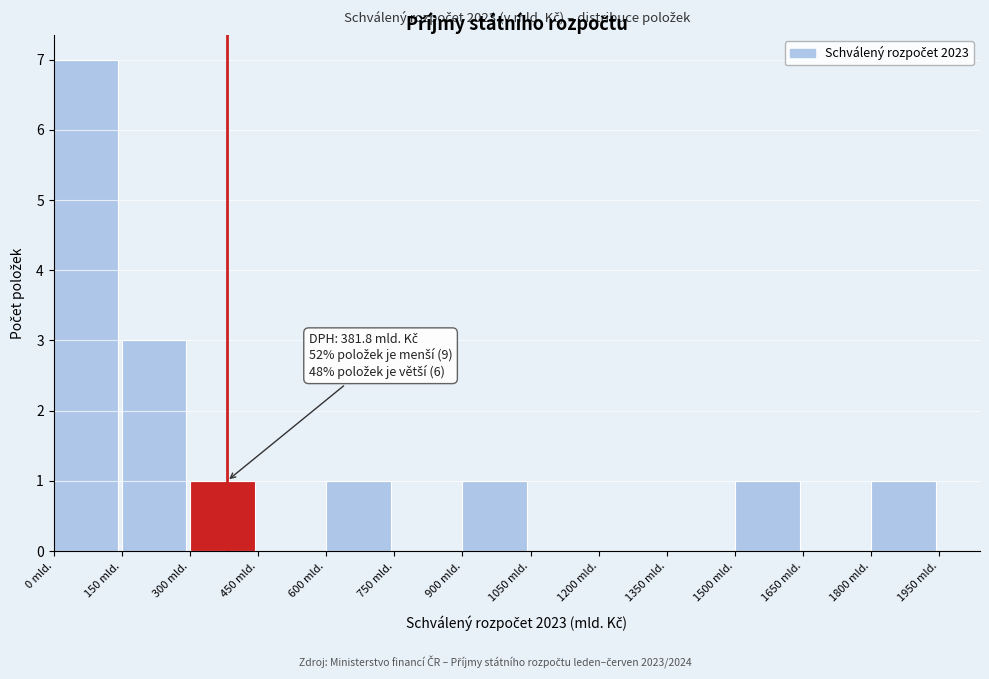

Which range on the x-axis has the tallest bar?

0 to 150